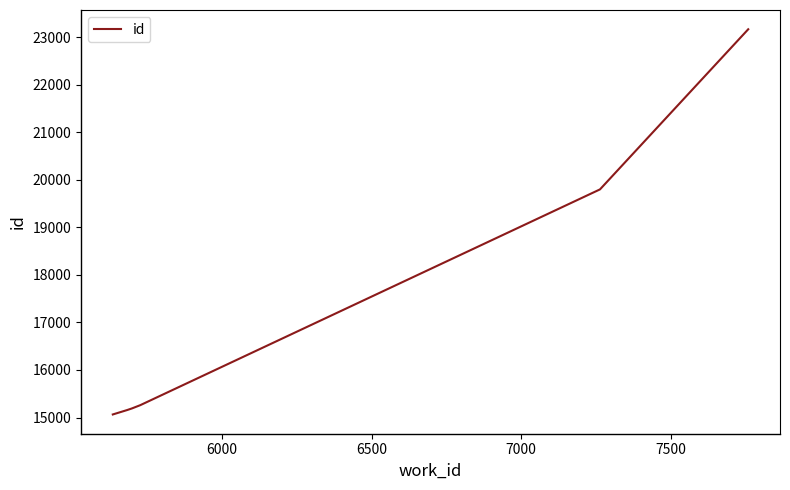

What is the maximum value shown in the chart?

23173